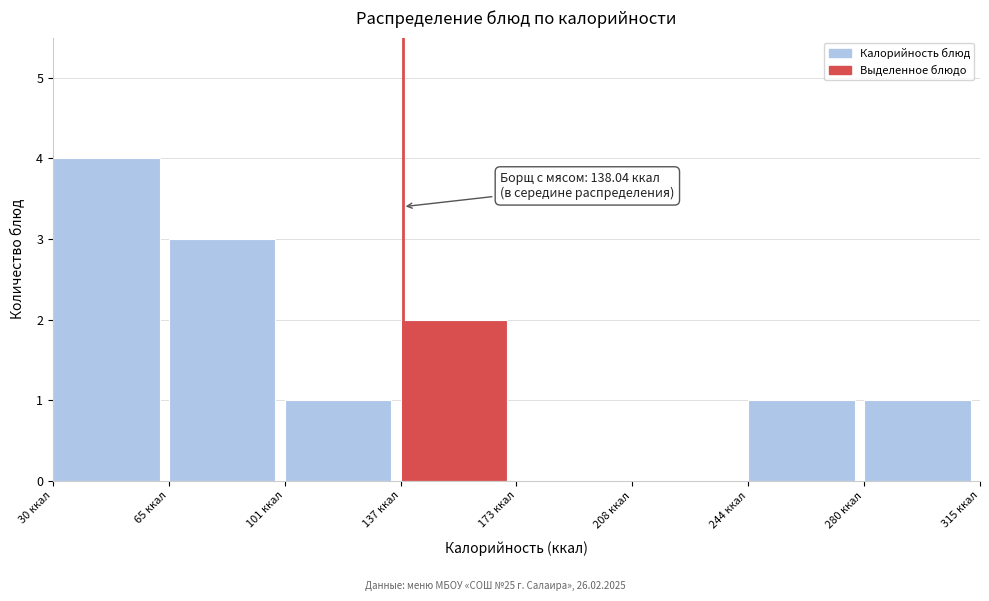

Over which range of the x-axis is the bar tallest?

30 to 65